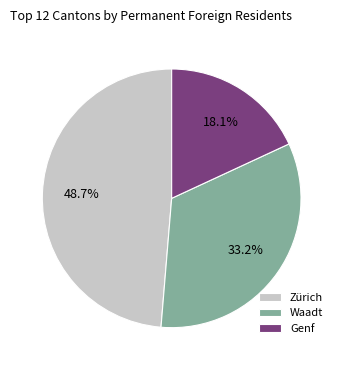

Is there any slice that represents more than half of the pie?

No